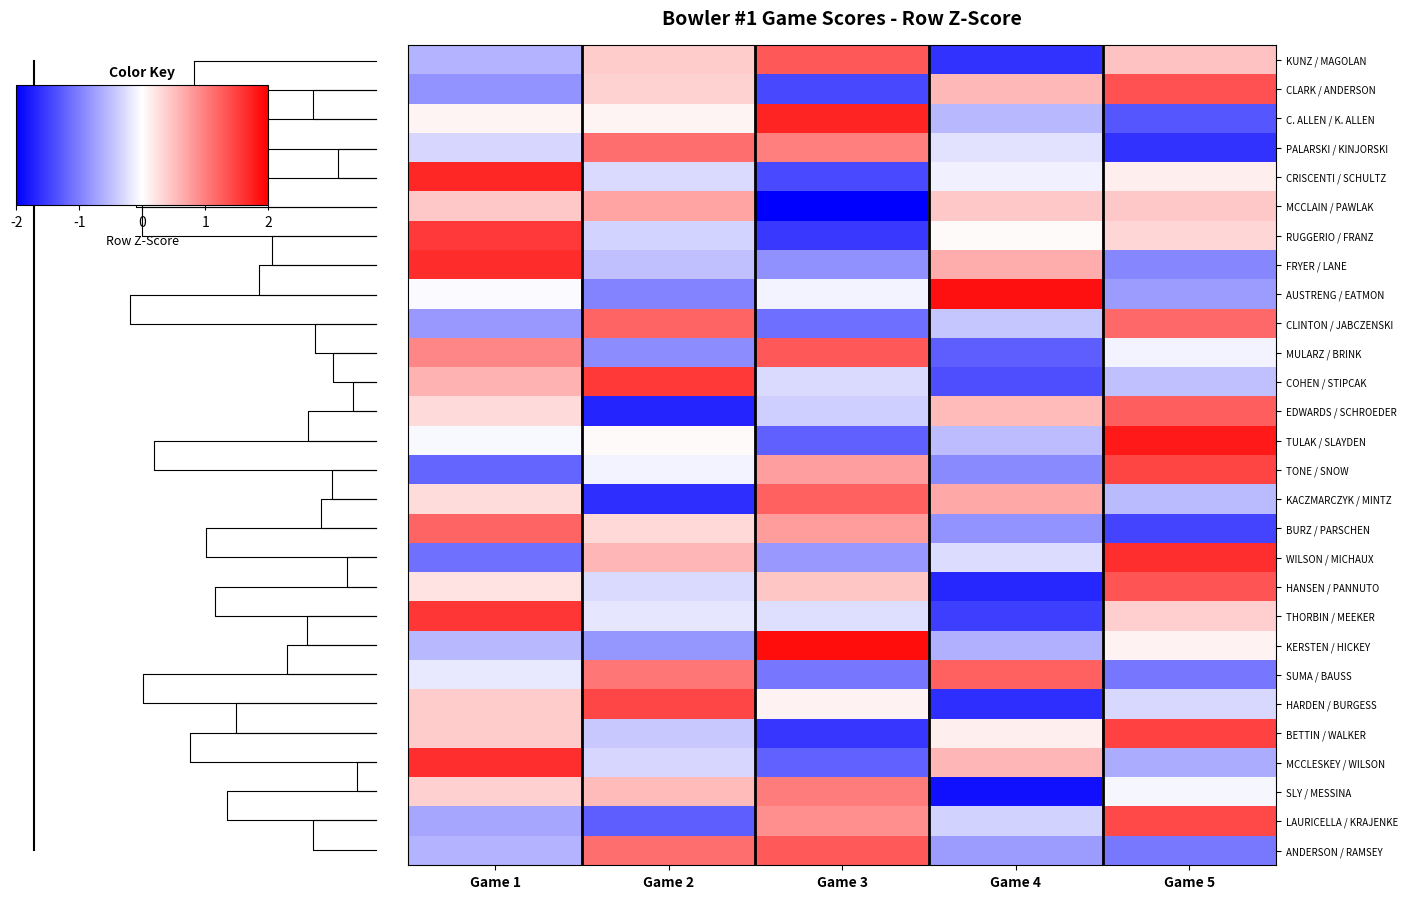

Is it true that row_2 equals -1.3 at Game 5?

True